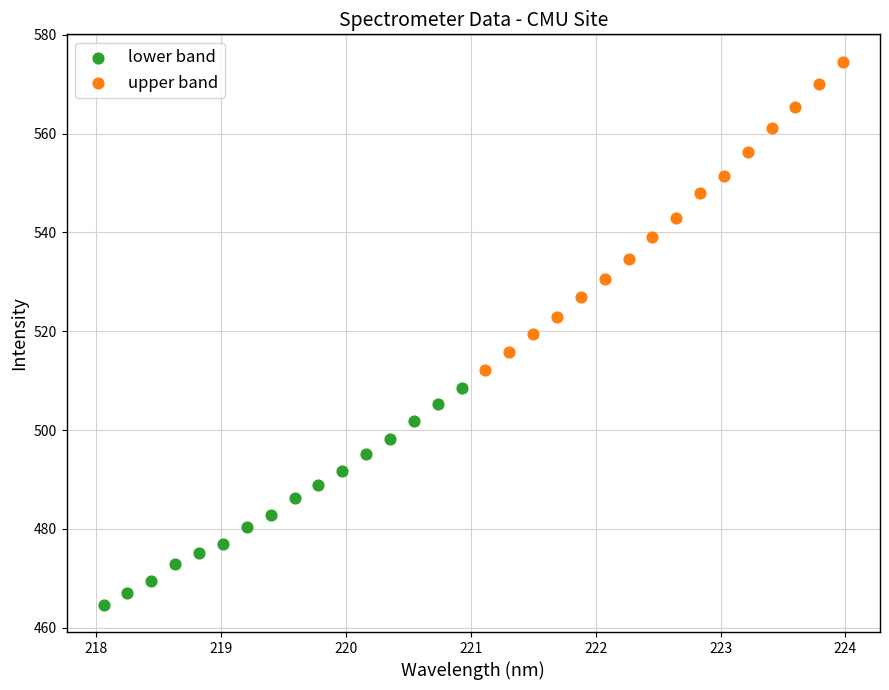

Which series contains the highest Y value?

upper band